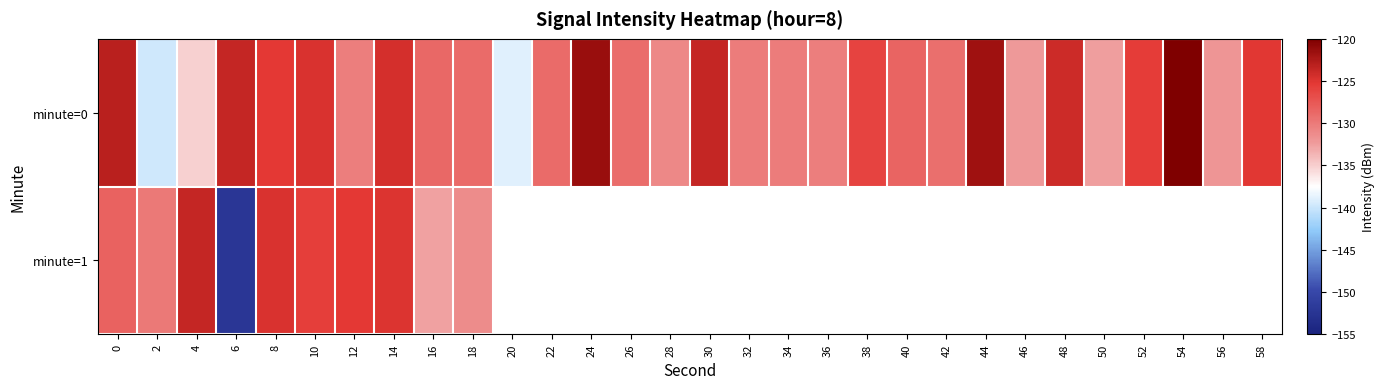

The value of minute=1 at 2 is -43.8. True or false?

False